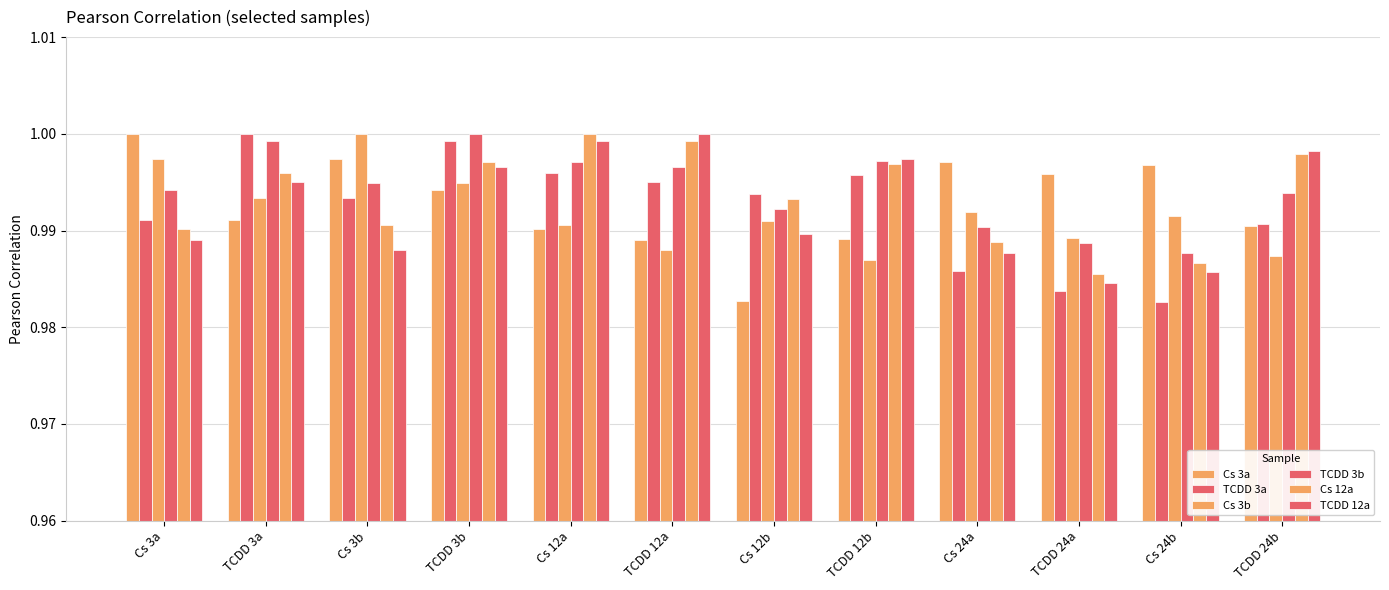

Is it true that TCDD 3a equals 0.7 at Cs 12b?

False